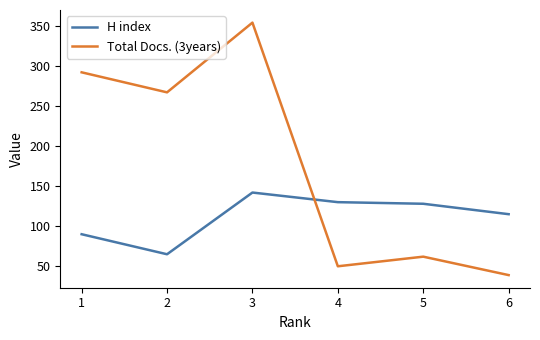

The value of Total Docs. (3years) at 4 is 82. True or false?

False